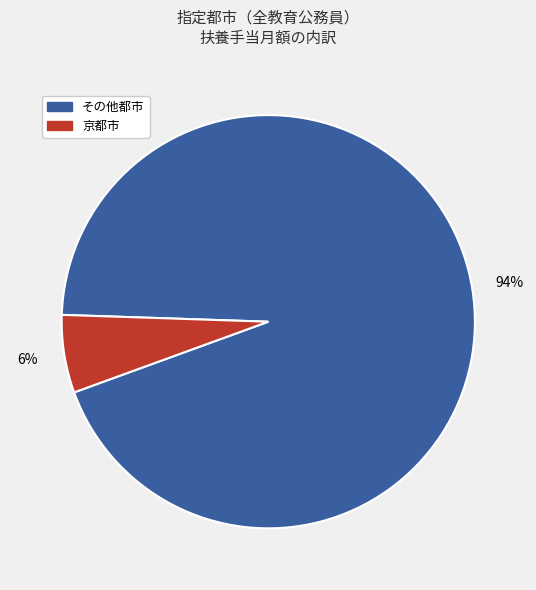

The その他都市 slice represents 94% of the pie. True or false?

True